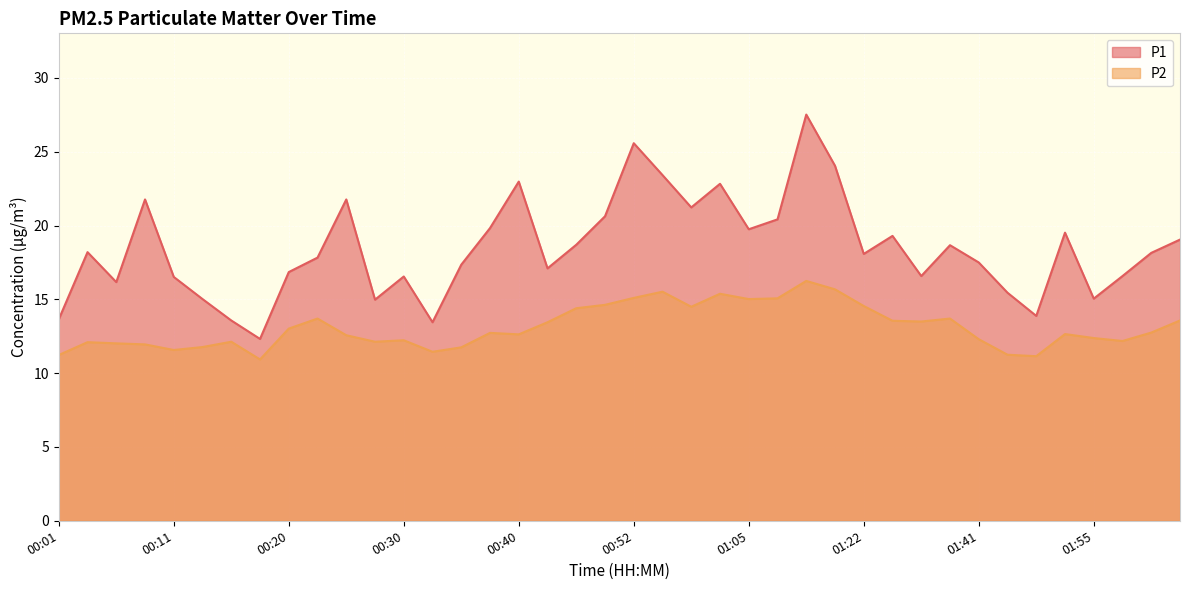

What is the label of the 19th point from the right?

00:55